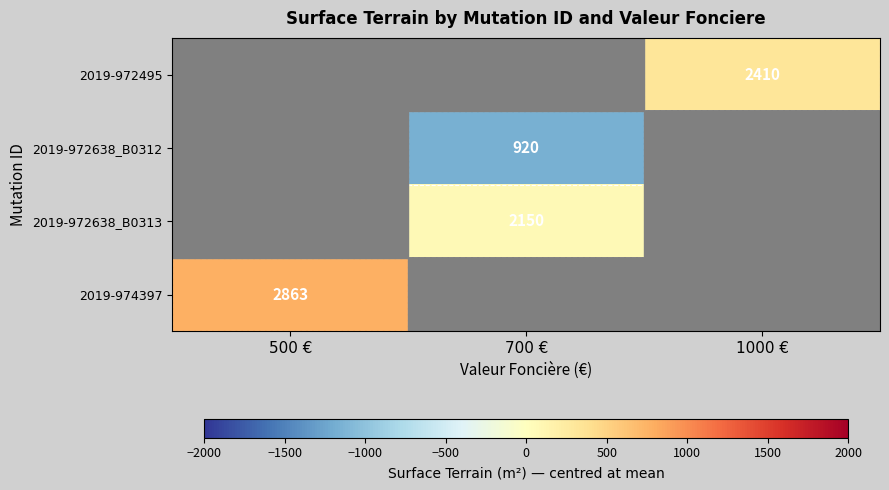

Count the number of categories in the chart.

3